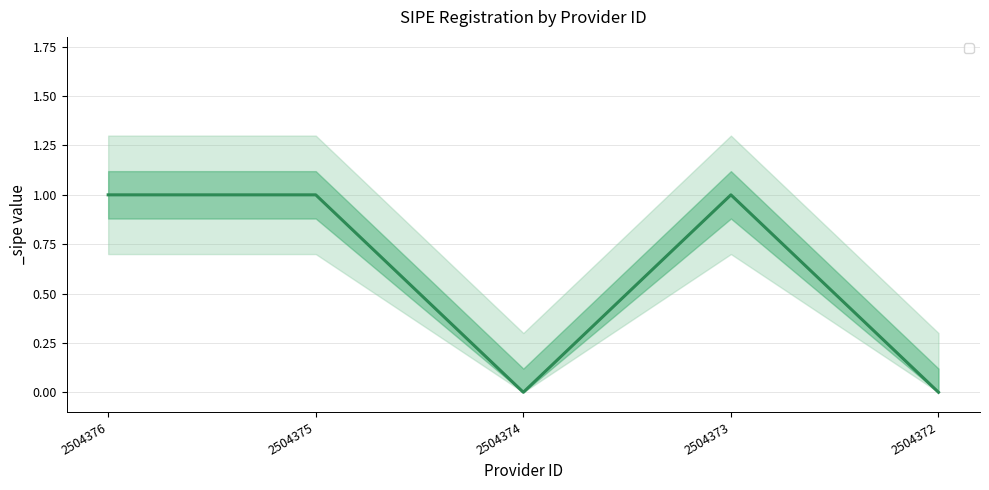

Is it true that the value at 2504376 is 1?

True